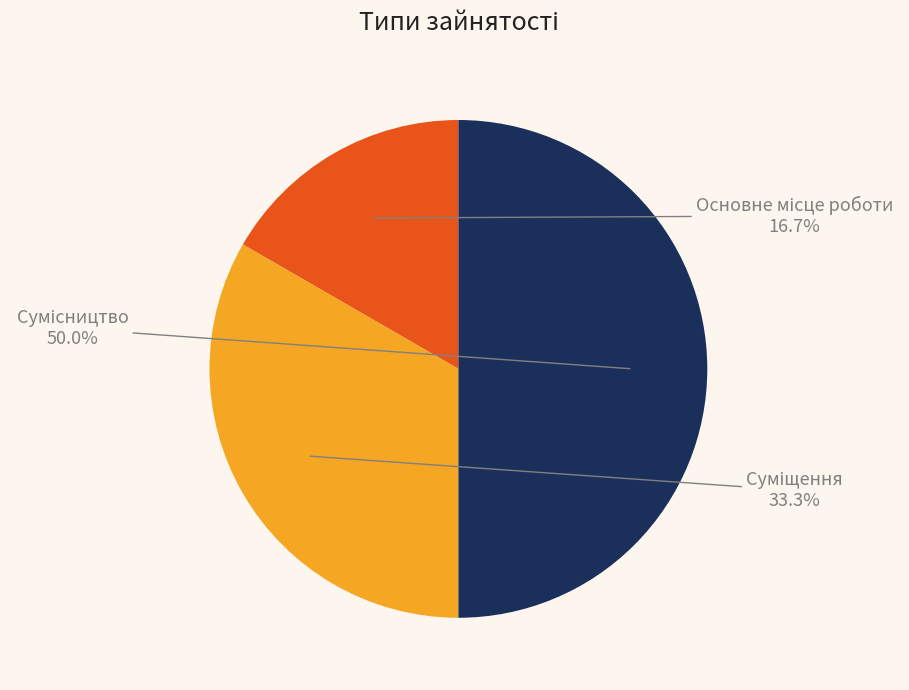

Which slice is the largest?

Сумісництво